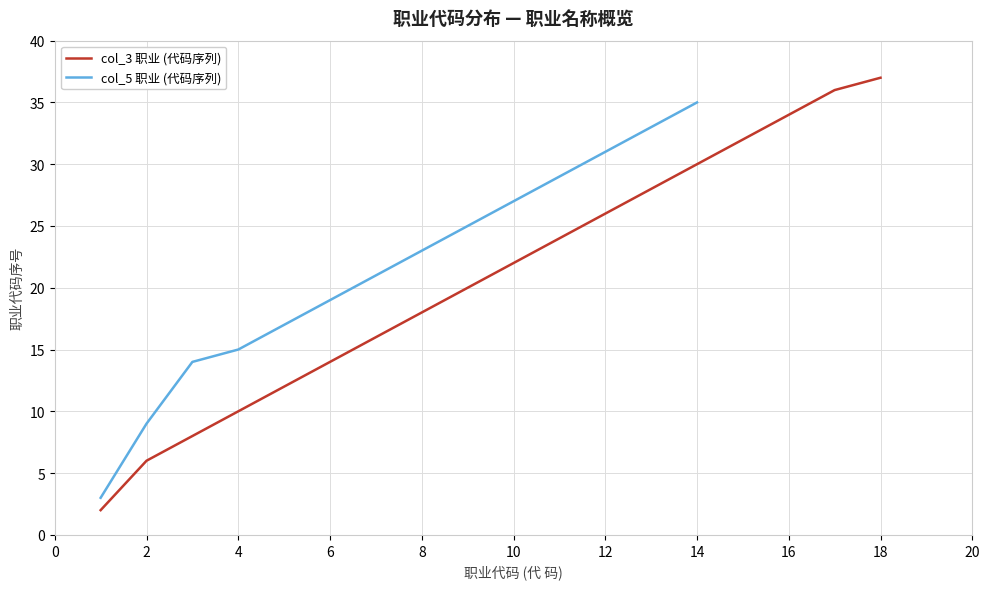

The value of col_3 职业 (代码序列) at 2 is 8. True or false?

False